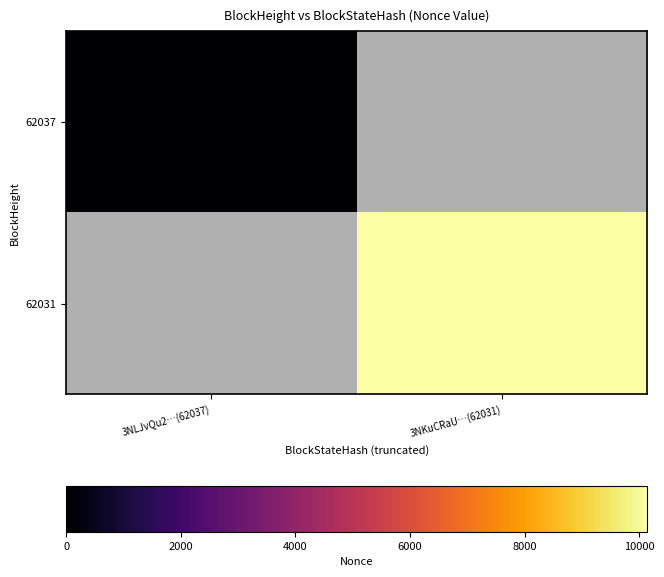

How many categories are shown in the chart?

2